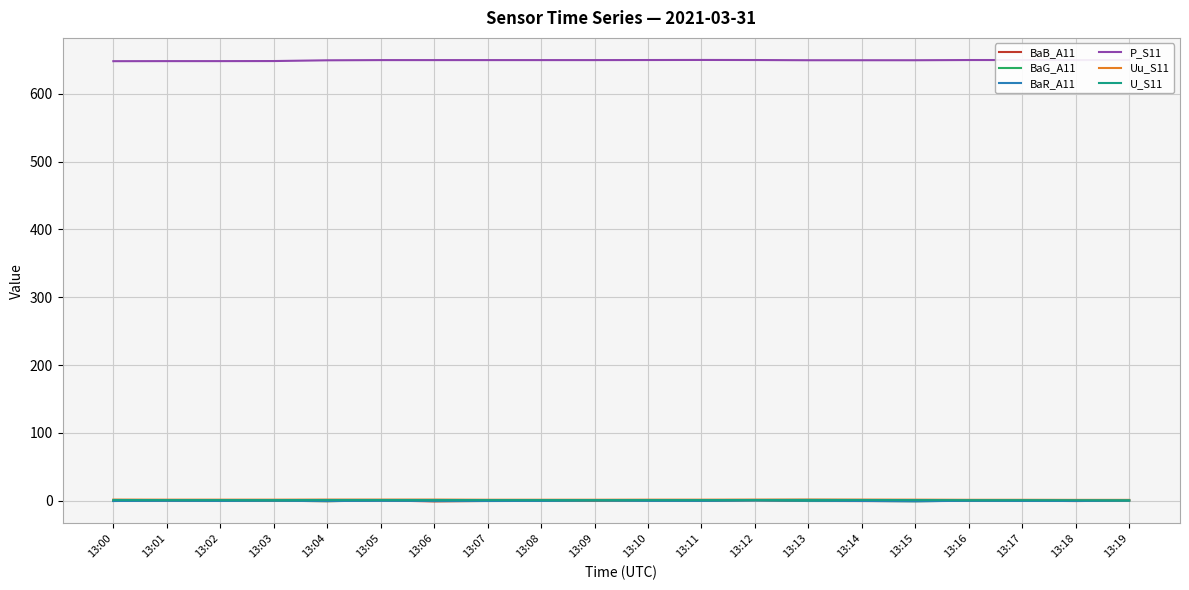

What is the spread (max minus min) of values at 13:19?

649.6